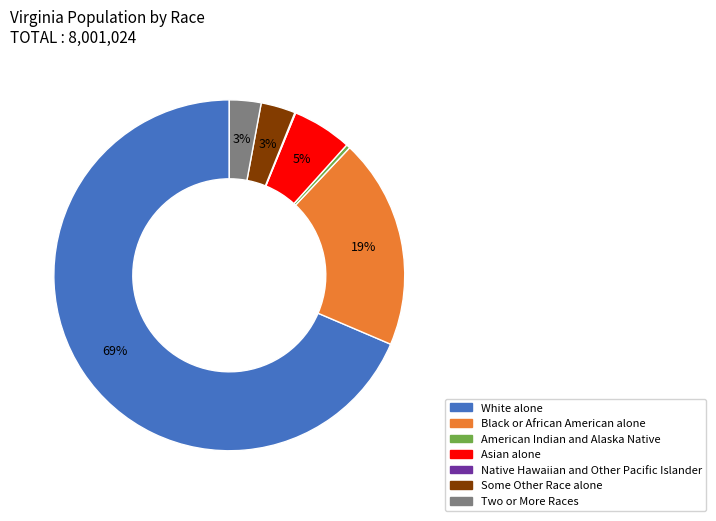

Is White alone the majority of the pie?

Yes